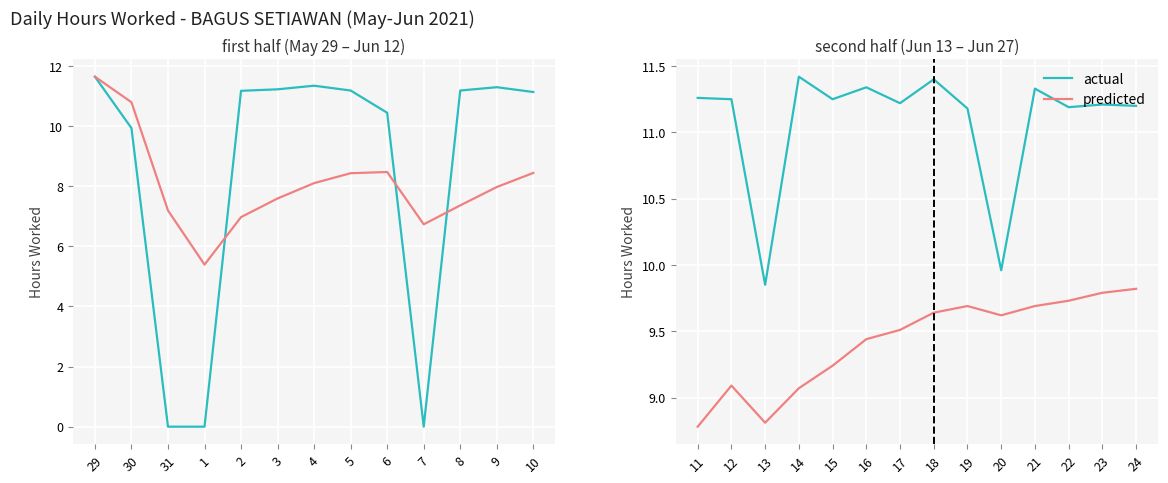

True or false: predicted and actual intersect in this chart.

False